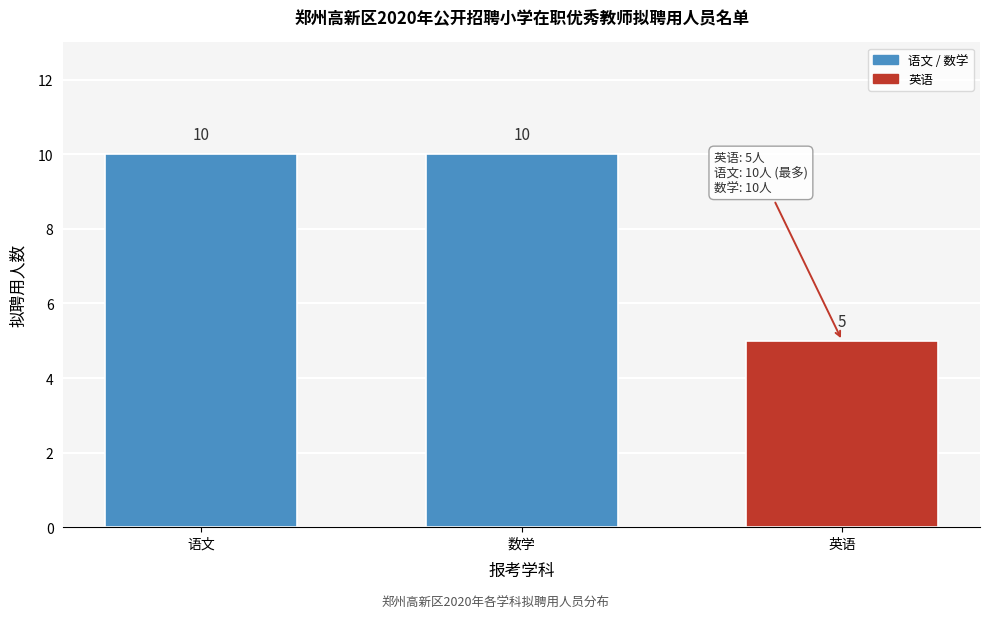

Reading left to right, what are all the values shown in this chart?

语文=10	数学=10	英语=5